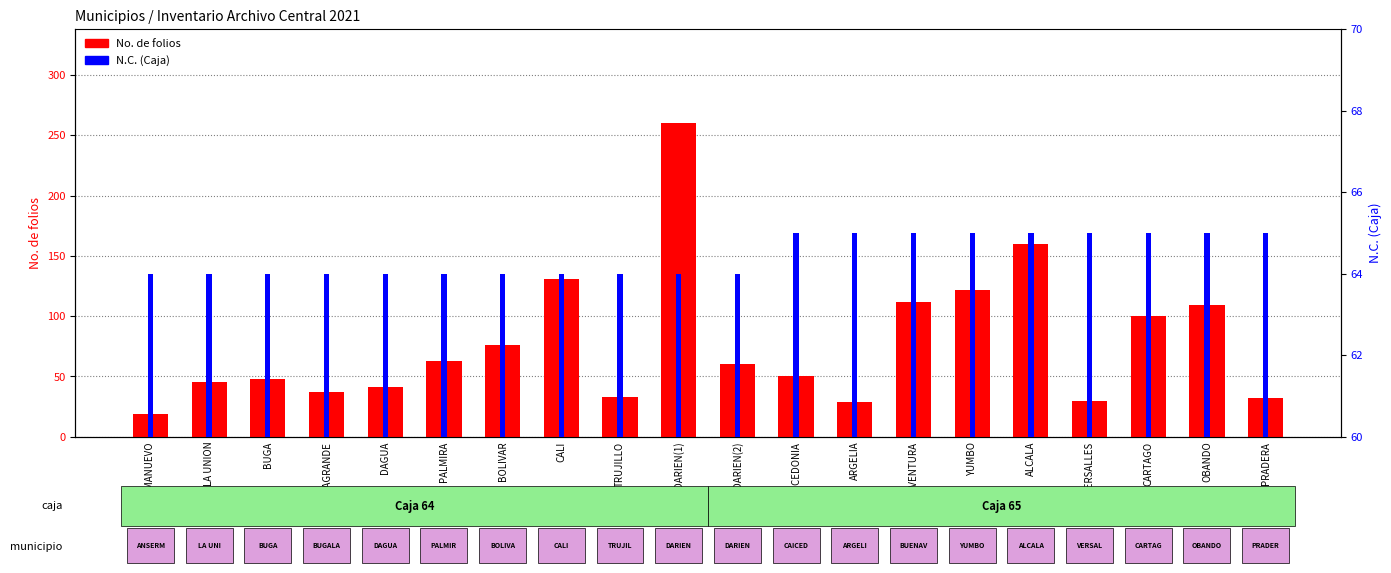

Are the bars grouped side by side (vs. stacked)?

Yes